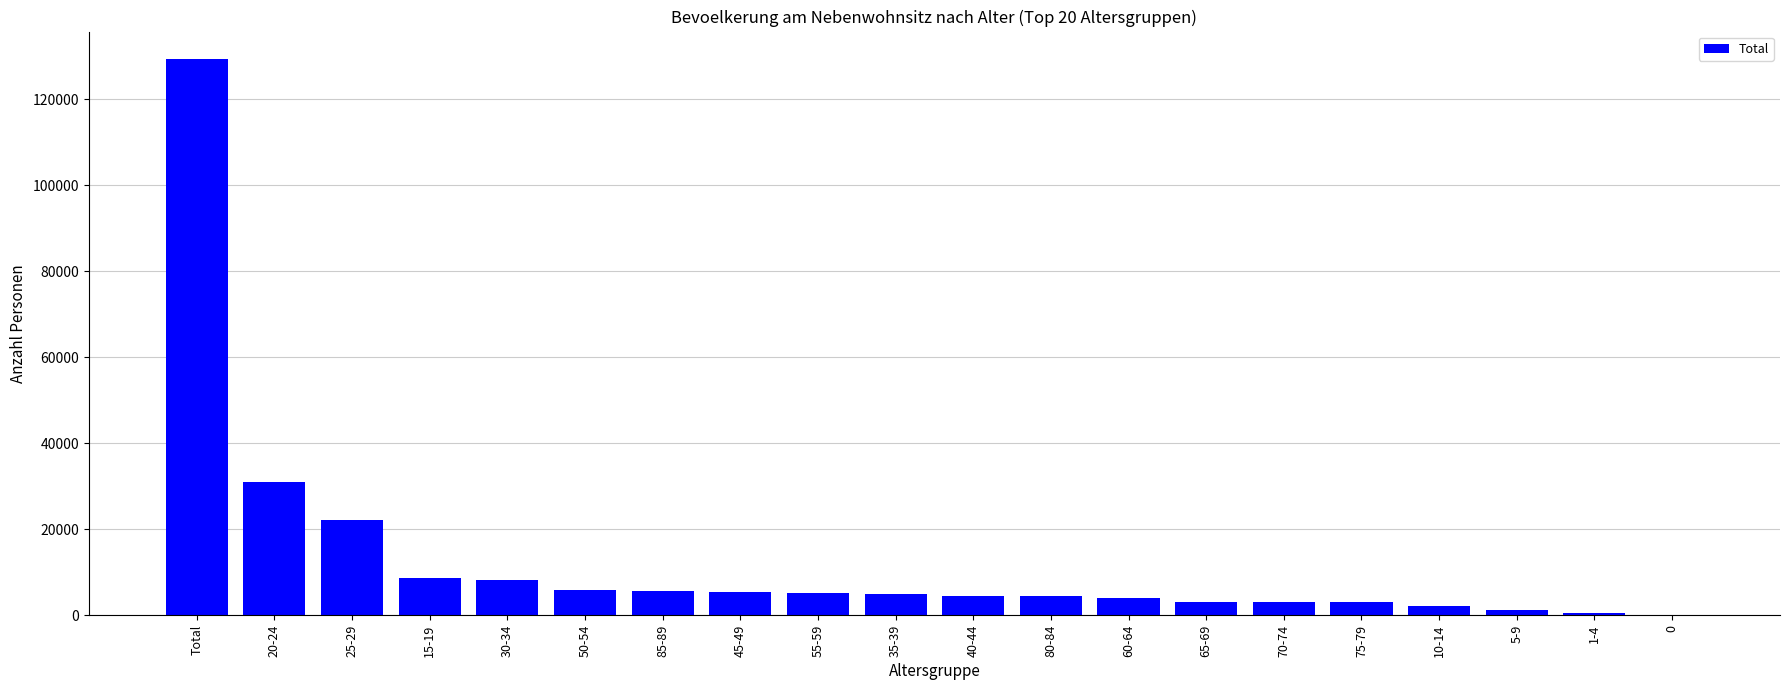

Between 65-69 and 50-54, which is larger?

50-54